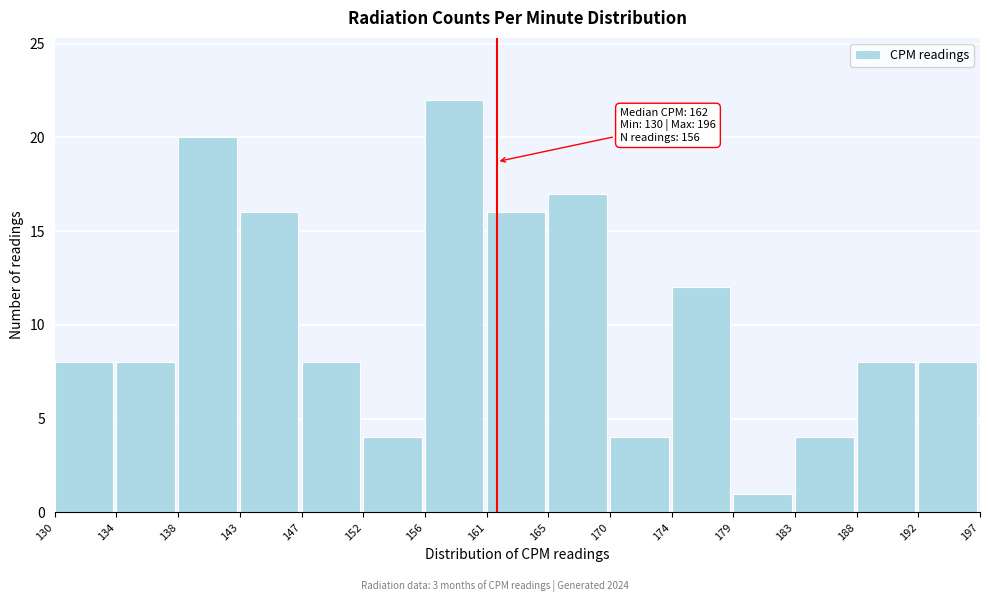

Reading left to right, list all the values displayed in this chart.

8	8	20	16	8	4	22	16	17	4	12	1	4	8	8